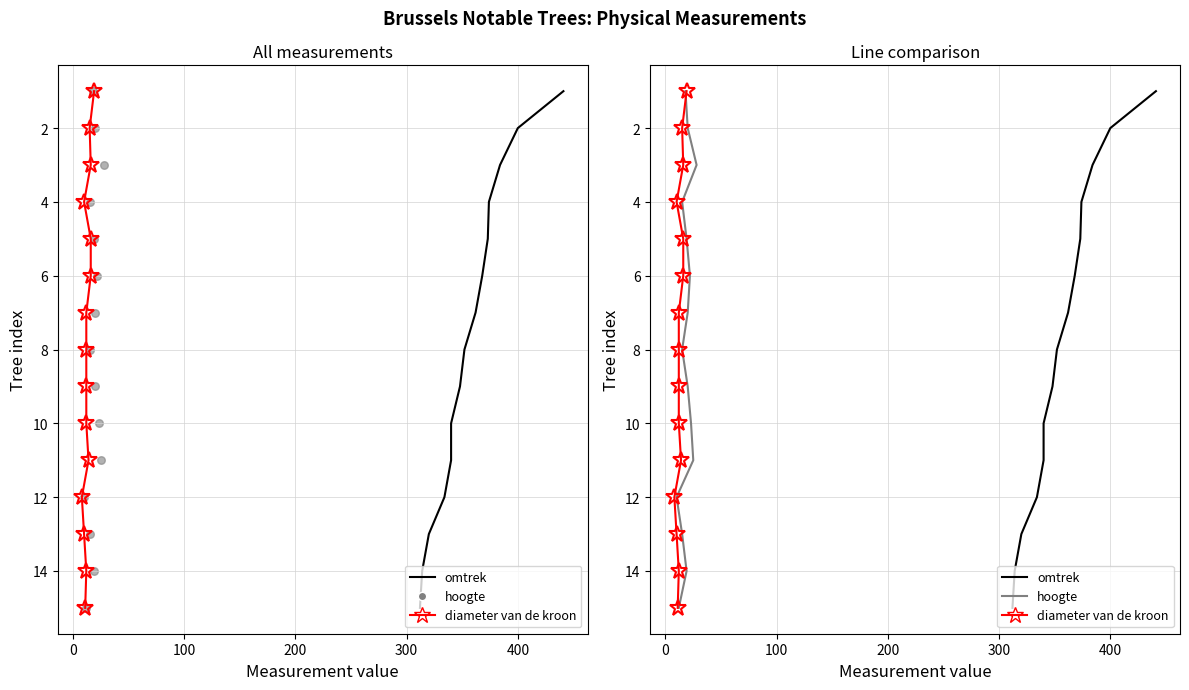

Is the value of hoogte at 500 greater than the value of diameter van de kroon at 12?

No